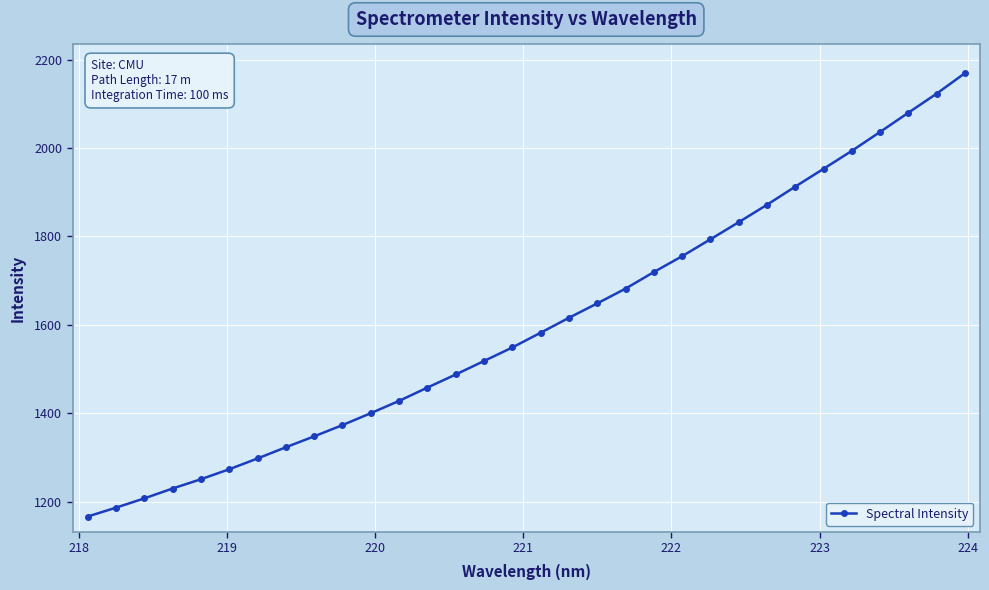

What is the difference between the maximum and minimum values?

1003.1